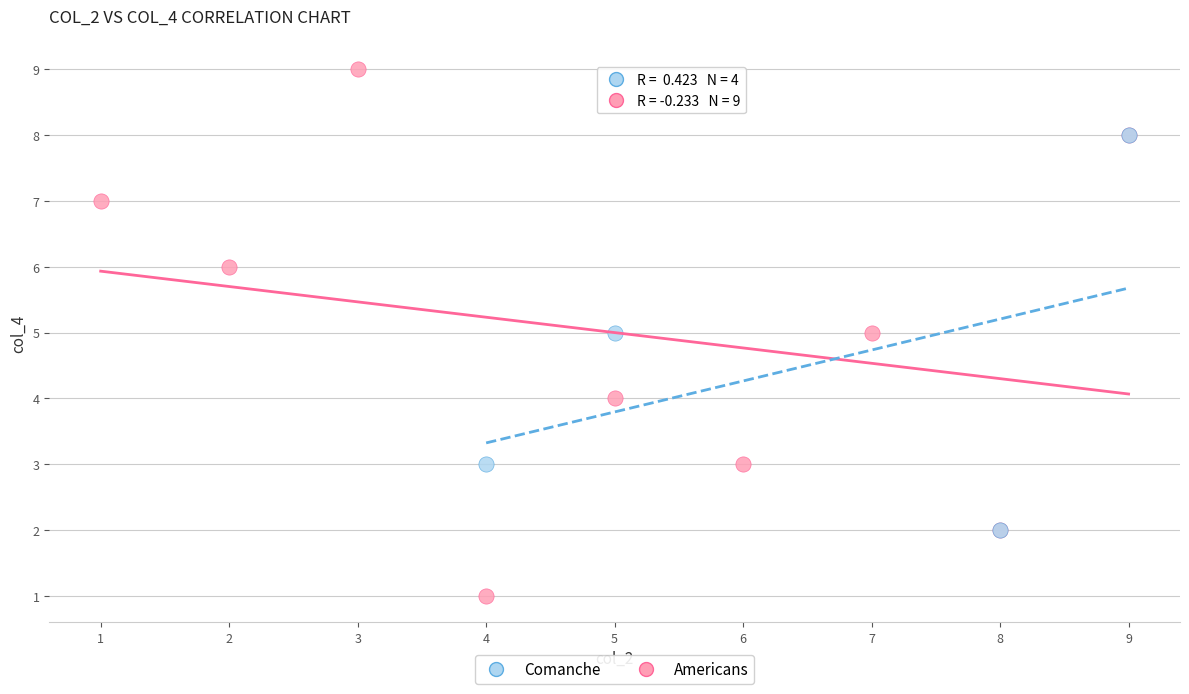

Which series reaches the maximum Y coordinate?

Americans